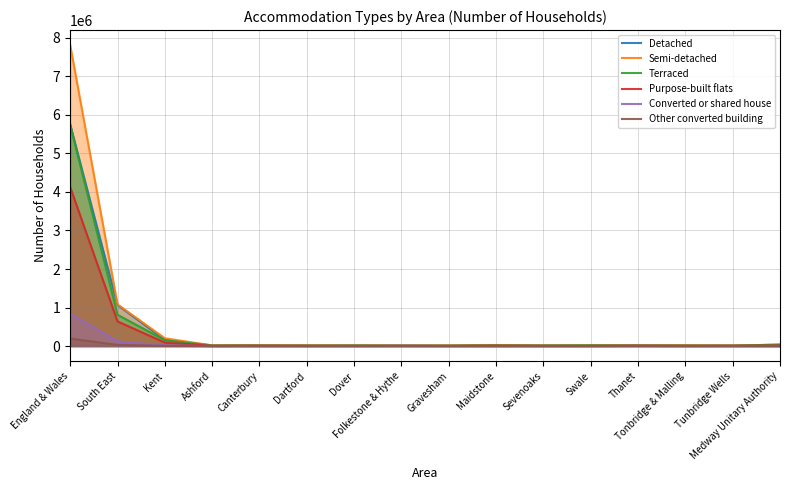

Which series ends up on top after the final intersection of Detached and Terraced?

Terraced